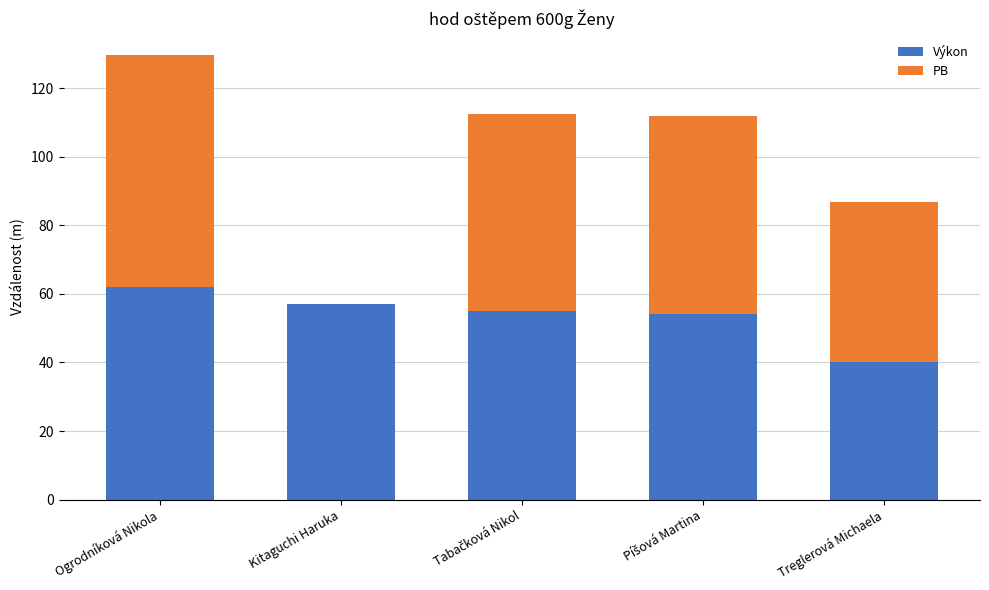

How many data points does each series have?

5